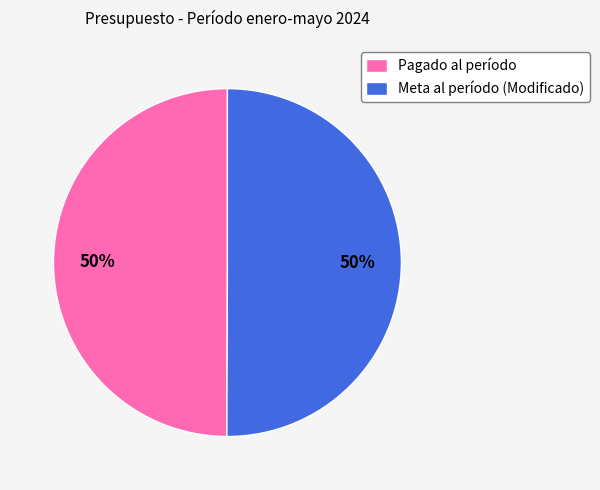

To the nearest percent, what is the combined percentage of Pagado al período and Meta al período (Modificado)?

100%